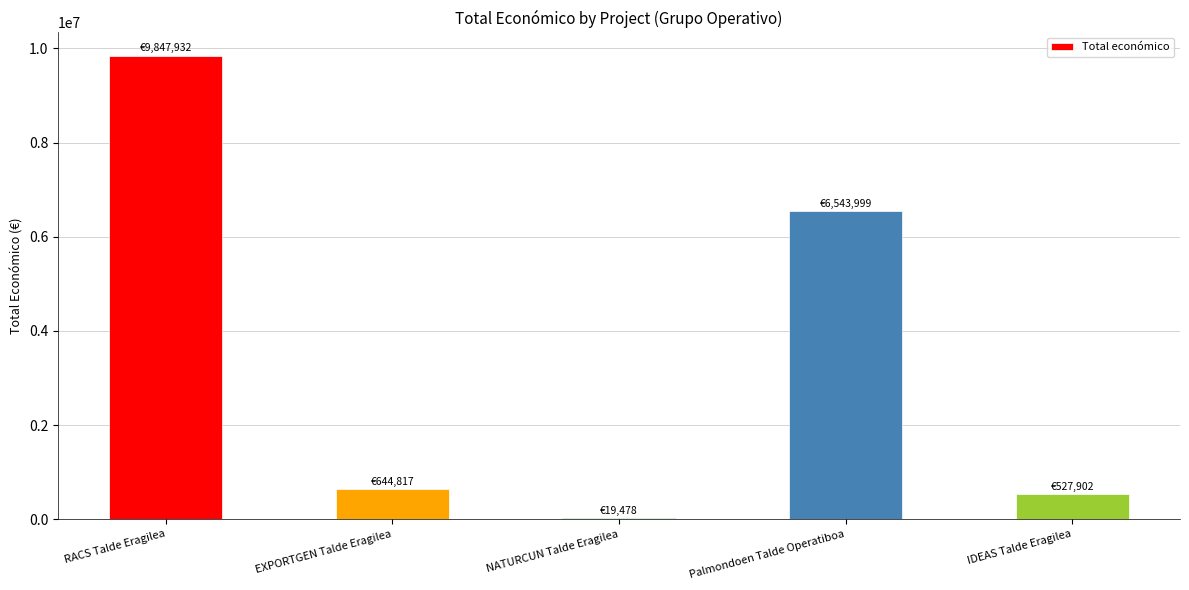

Are the bars grouped side by side (vs. stacked)?

No